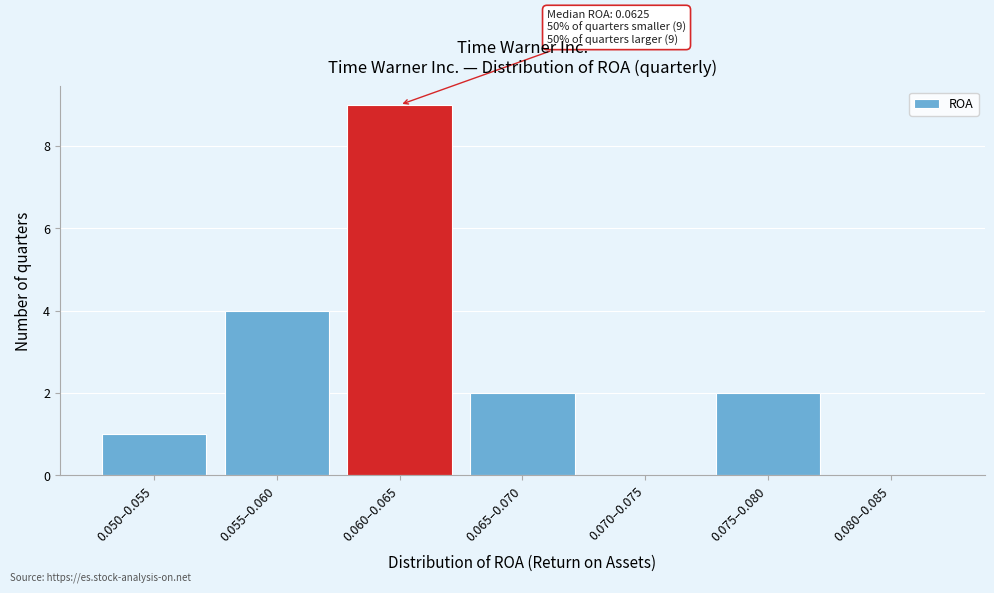

Reading right to left, extract all data points from this chart.

0.080–0.085=0	0.075–0.080=2	0.070–0.075=0	0.065–0.070=2	0.060–0.065=9	0.055–0.060=4	0.050–0.055=1